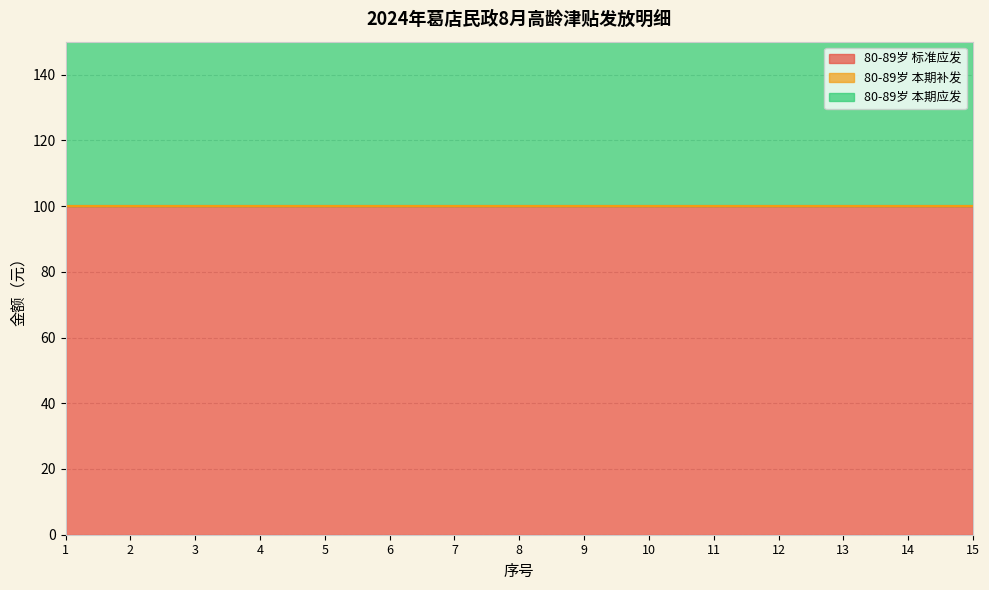

At which category is the sum across all series the highest?

1